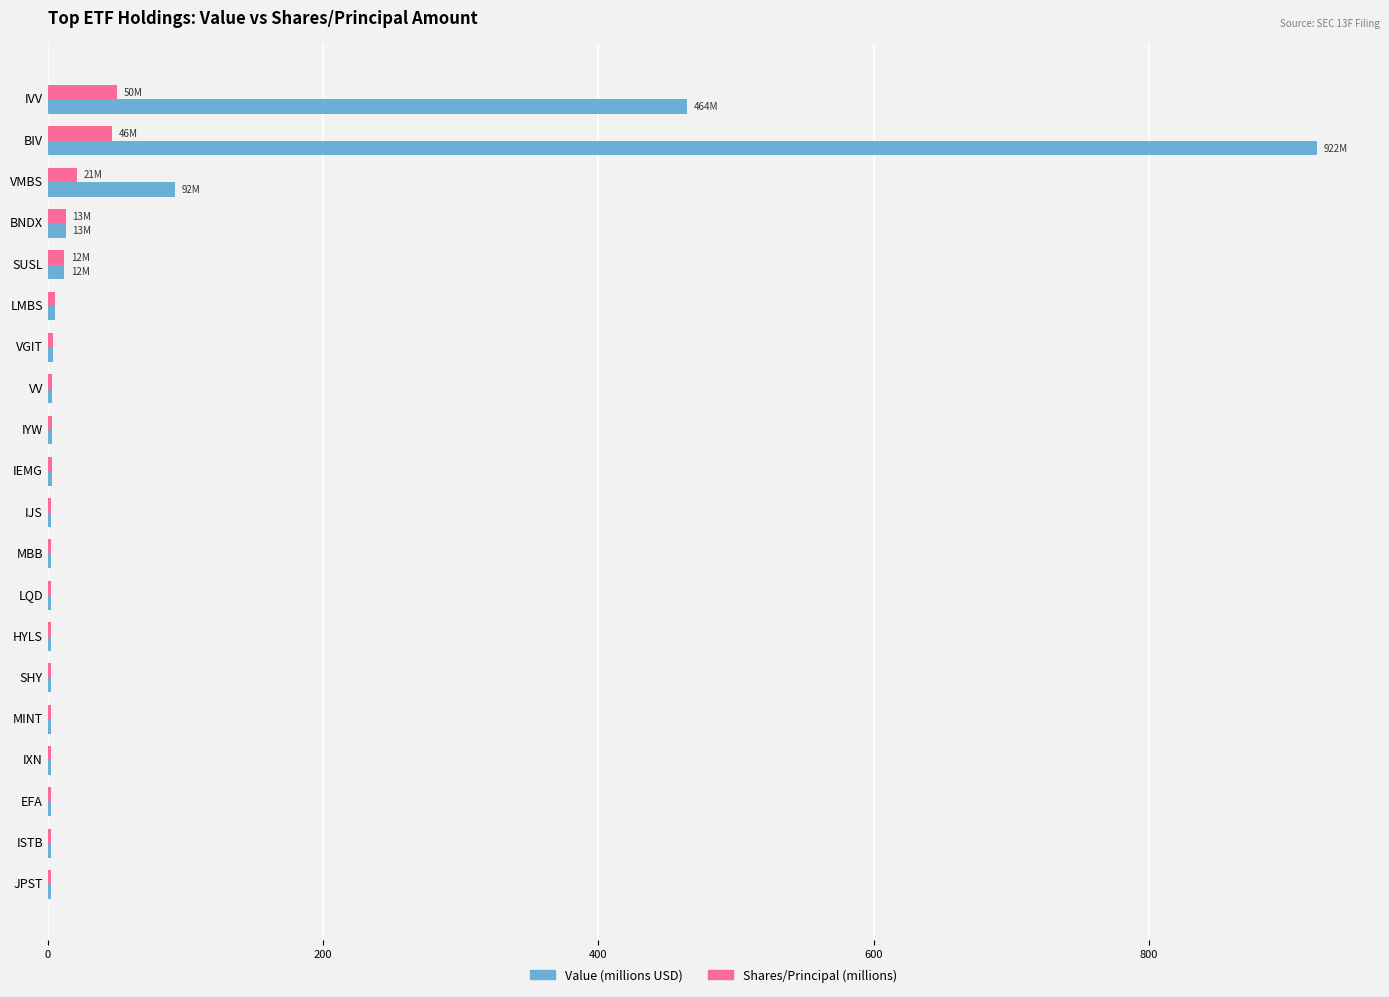

What is the greatest value displayed?

921.9